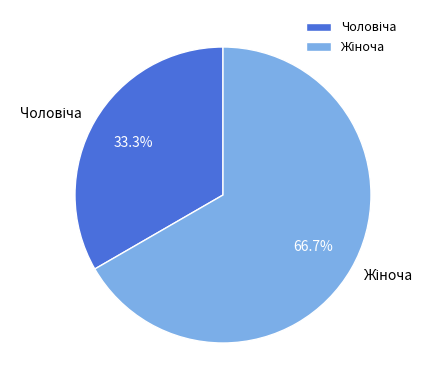

Does any single category account for the majority?

Yes